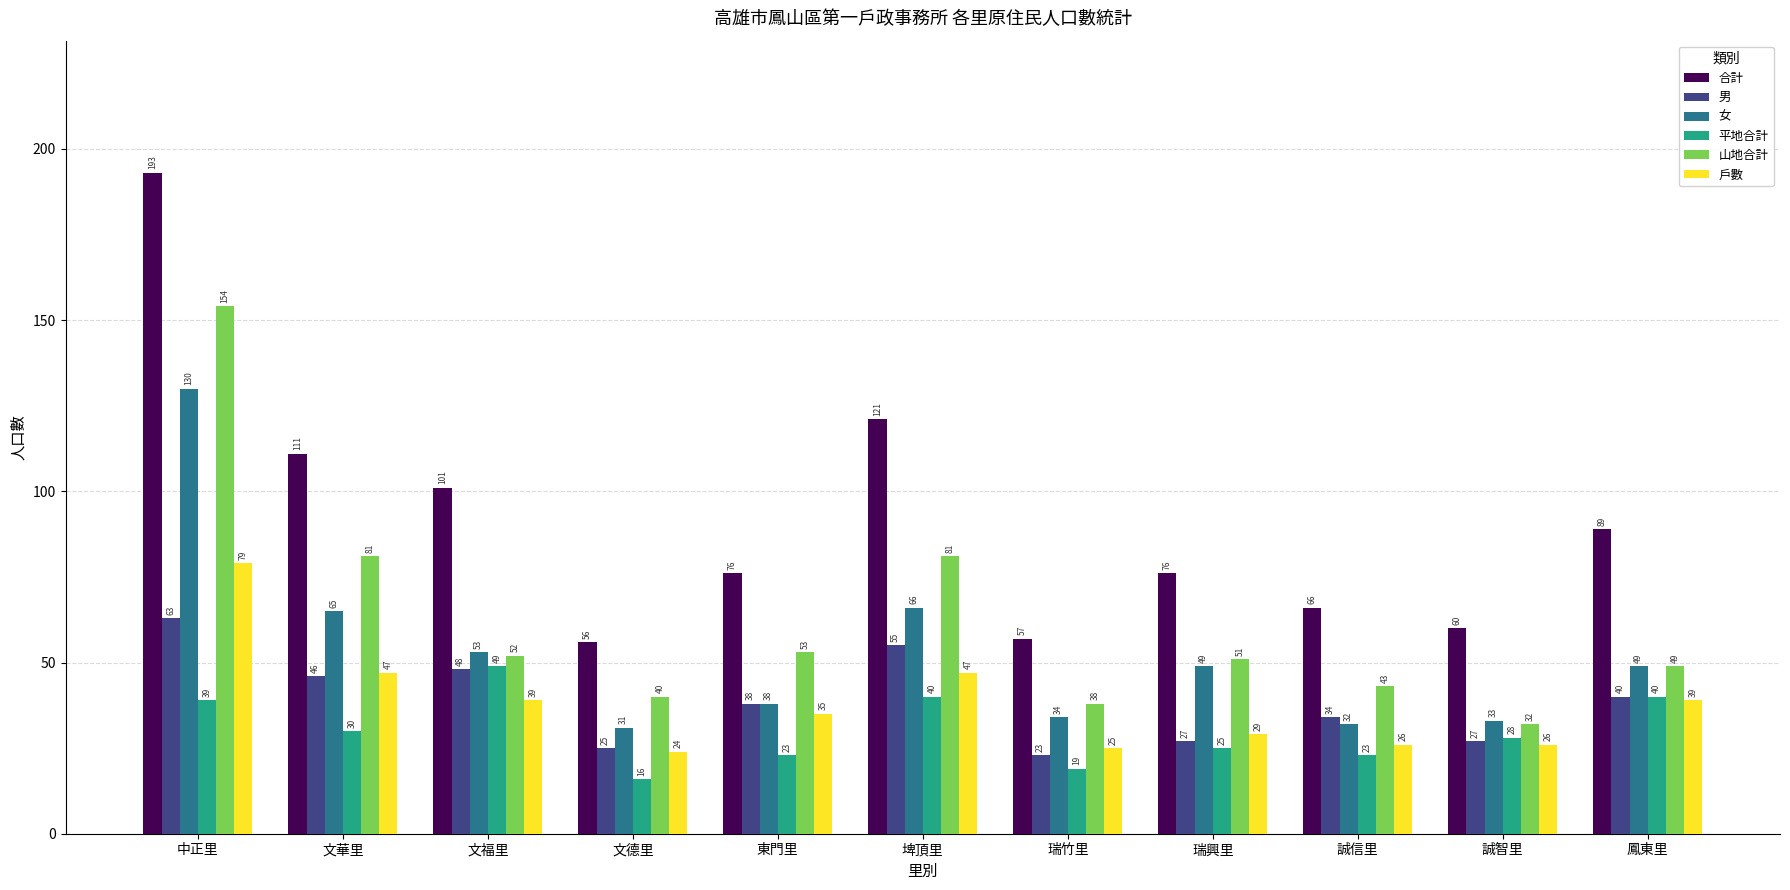

Rank the series by their maximum value, from highest to lowest.

合計, 山地合計, 女, 戶數, 男, 平地合計